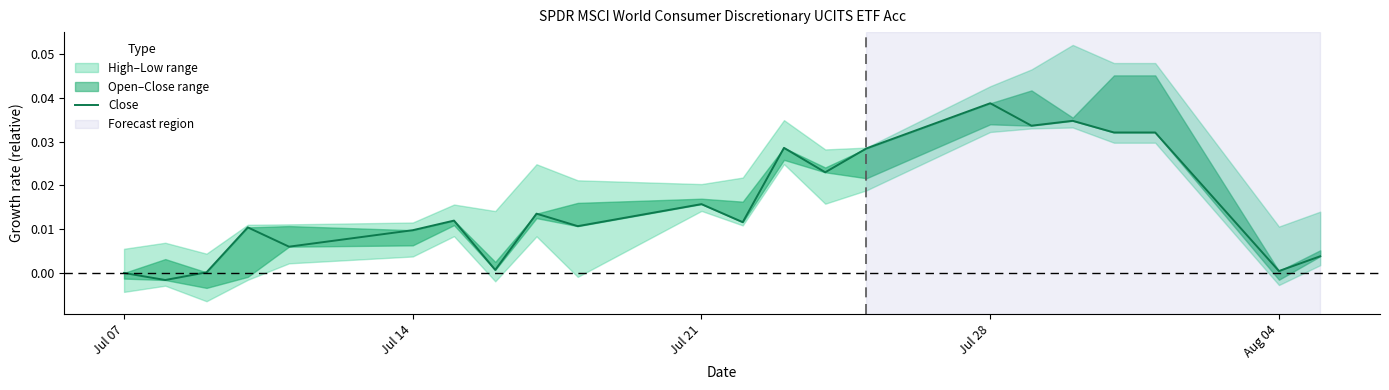

How many values are below zero?

1